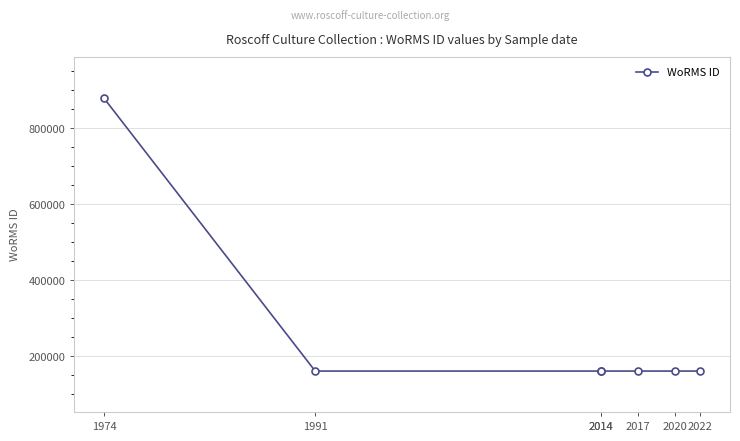

What is the average value?

263164